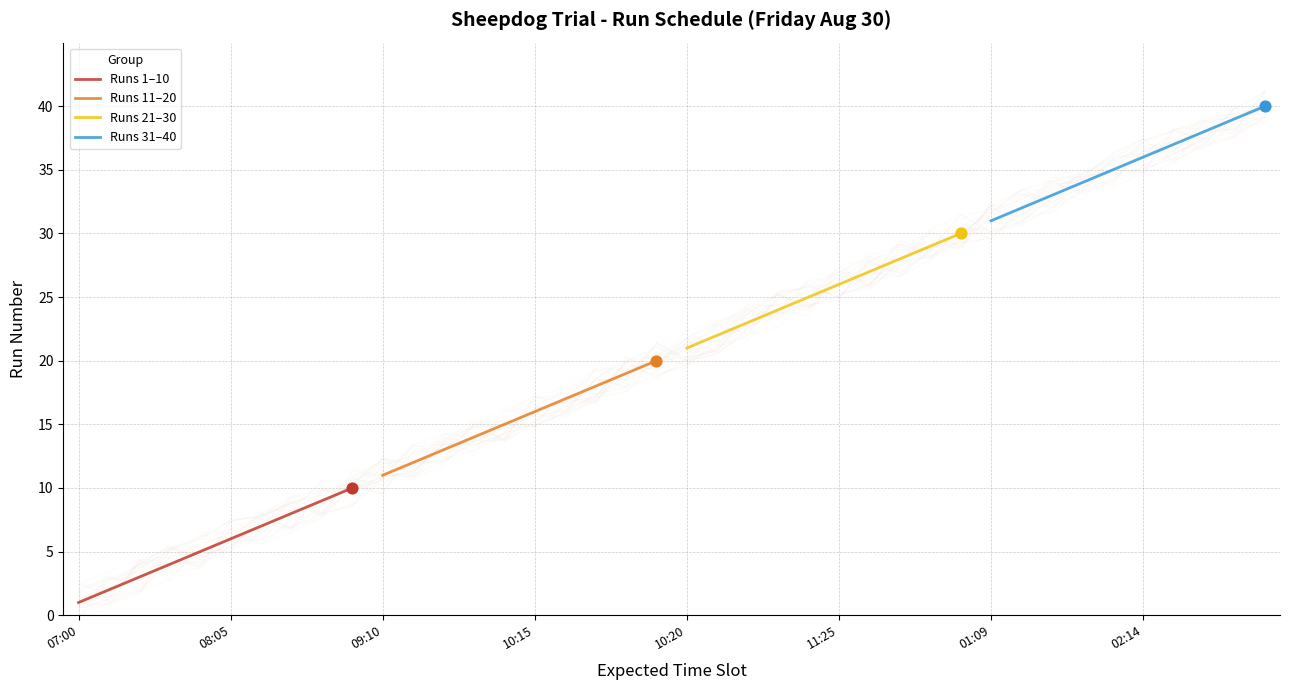

What is the lowest value of the Runs 1–10 series?

1.0